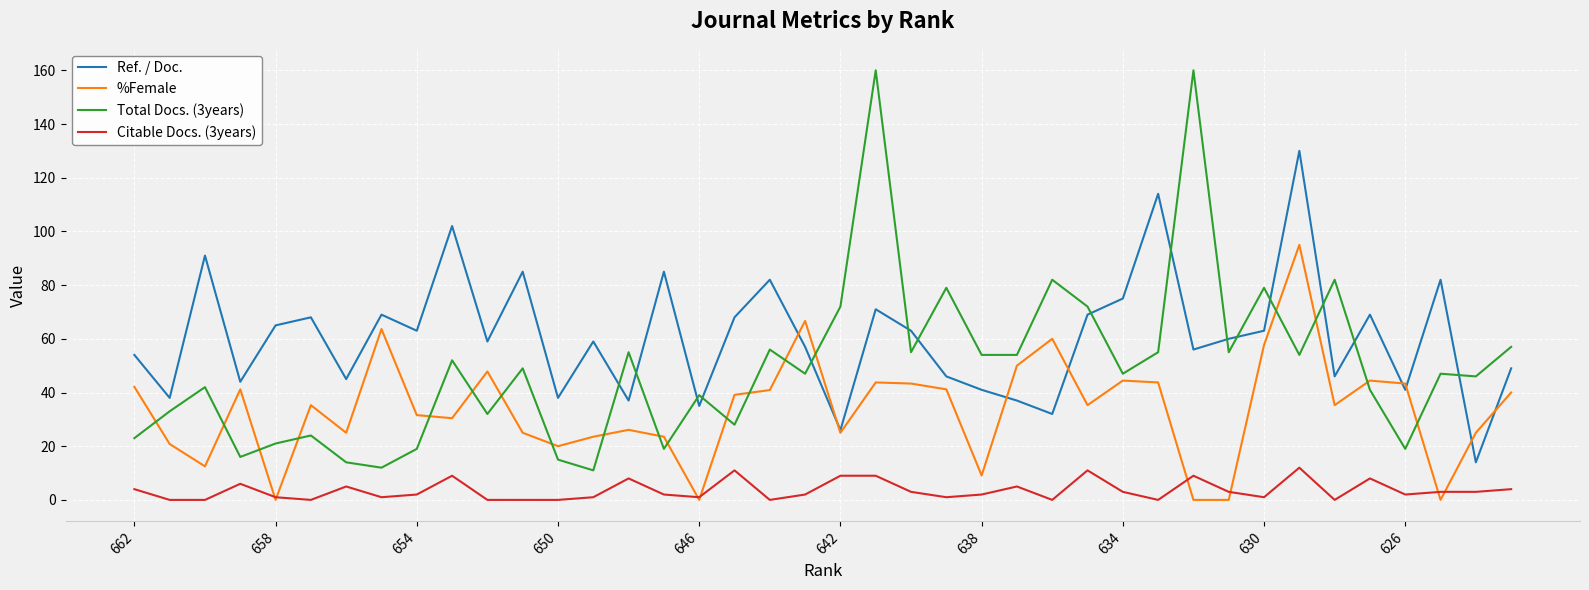

Does the chart have visible grid lines?

Yes